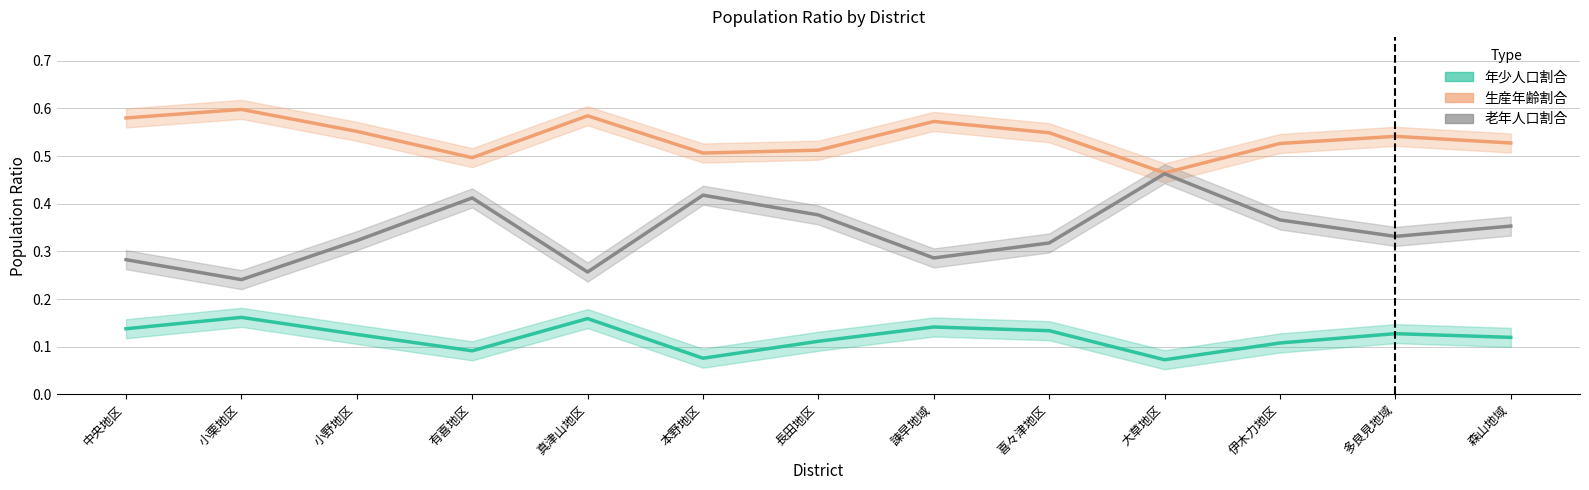

At which category does 生産年齢割合 reach its first local peak?

小栗地区